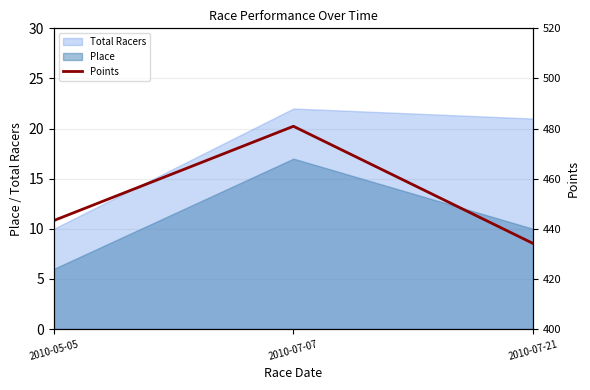

At which label does the data first exceed 443?

2010-05-05